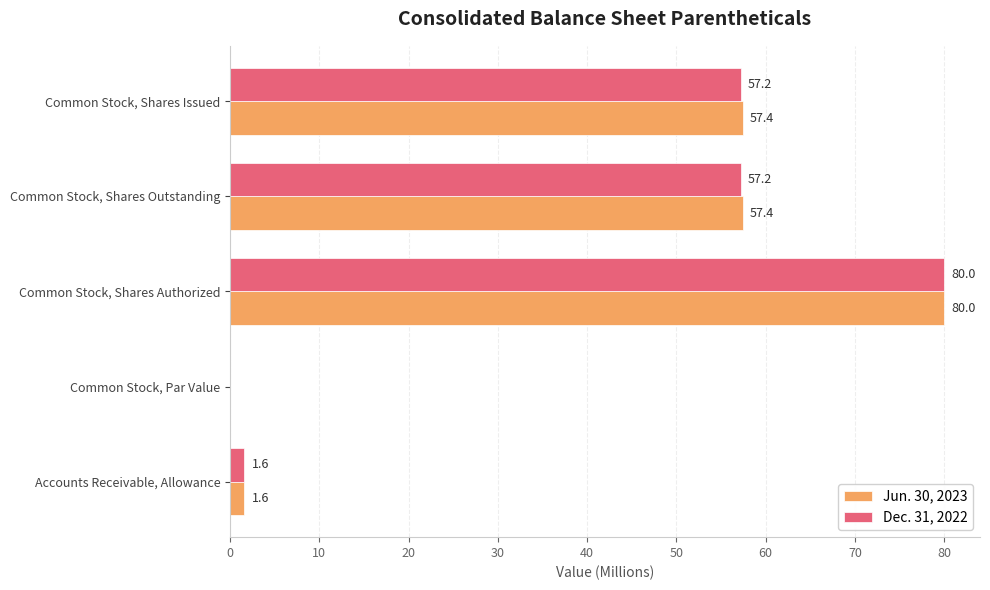

Between Accounts Receivable, Allowance and Common Stock, Shares Issued, which series saw the biggest shift?

Jun. 30, 2023